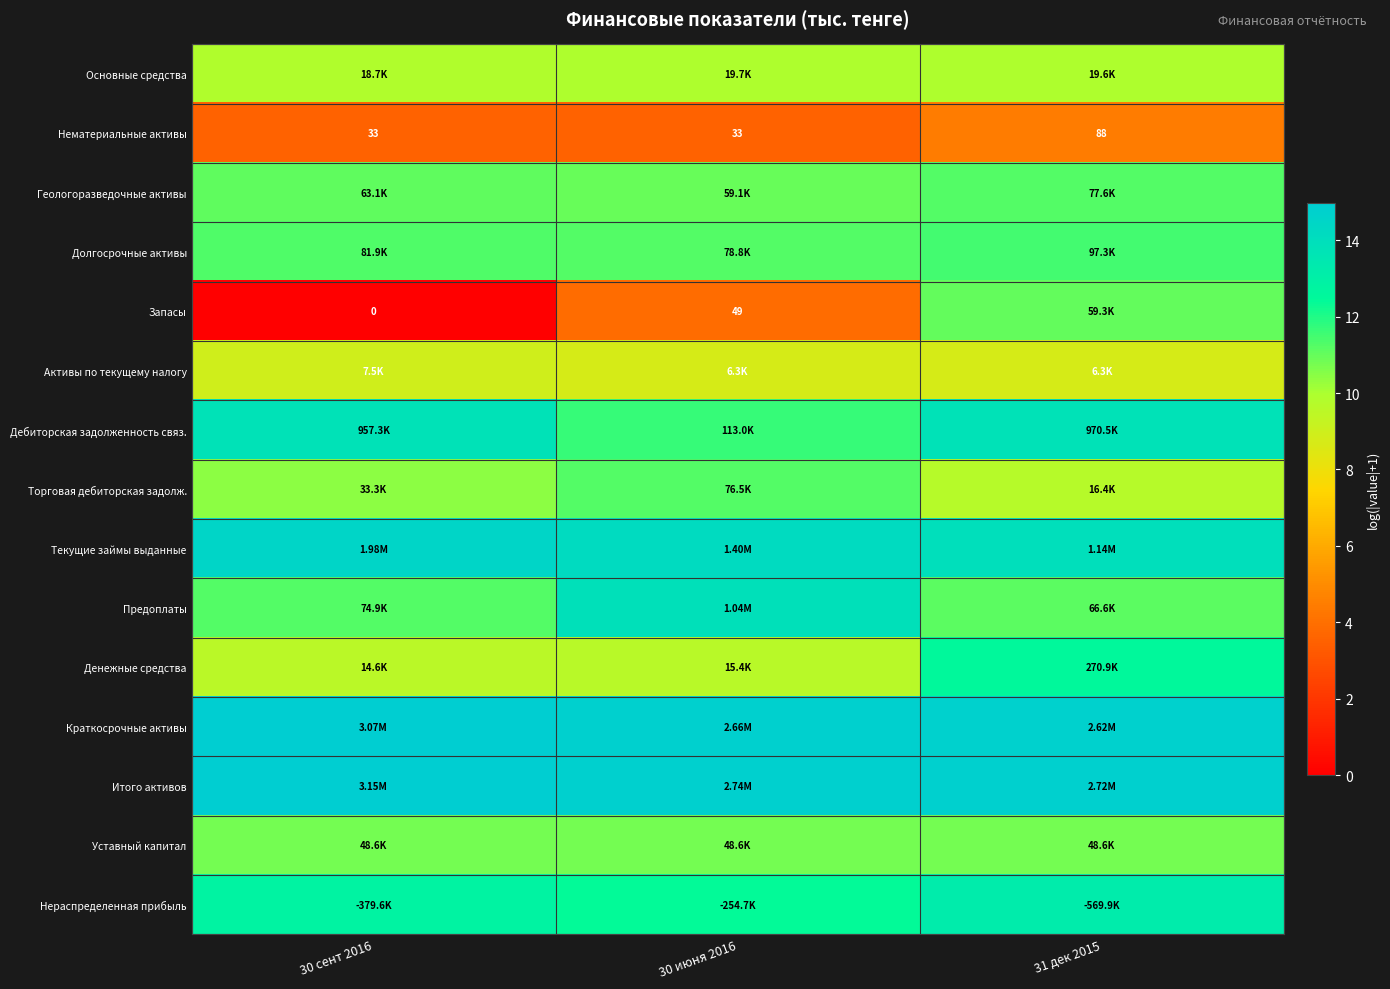

List the series in order of their peak value, lowest first.

Нематериальные активы, Активы по текущему налогу, Основные средства, Уставный капитал, Запасы, Торговая дебиторская задолж., Геологоразведочные активы, Долгосрочные активы, Денежные средства, Нераспределенная прибыль, Дебиторская задолженность связ., Предоплаты, Текущие займы выданные, Краткосрочные активы, Итого активов